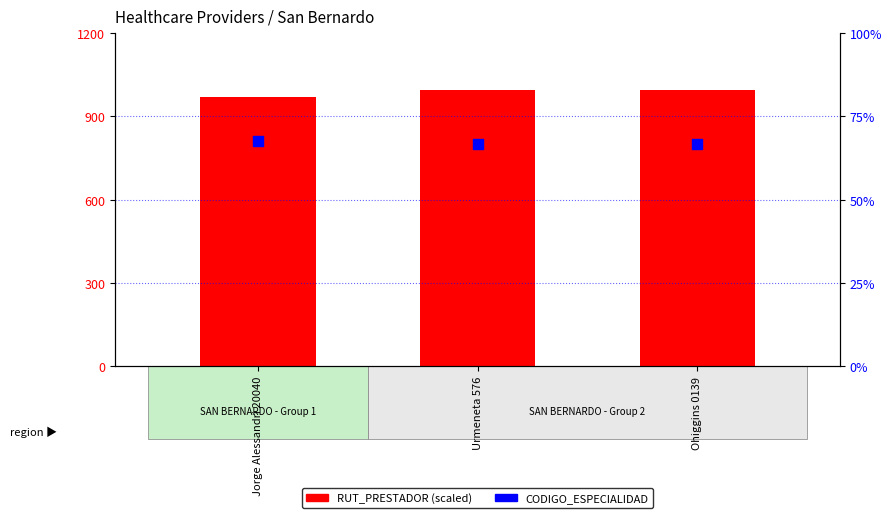

What are all the series names shown in the legend?

RUT_PRESTADOR (scaled), CODIGO_ESPECIALIDAD